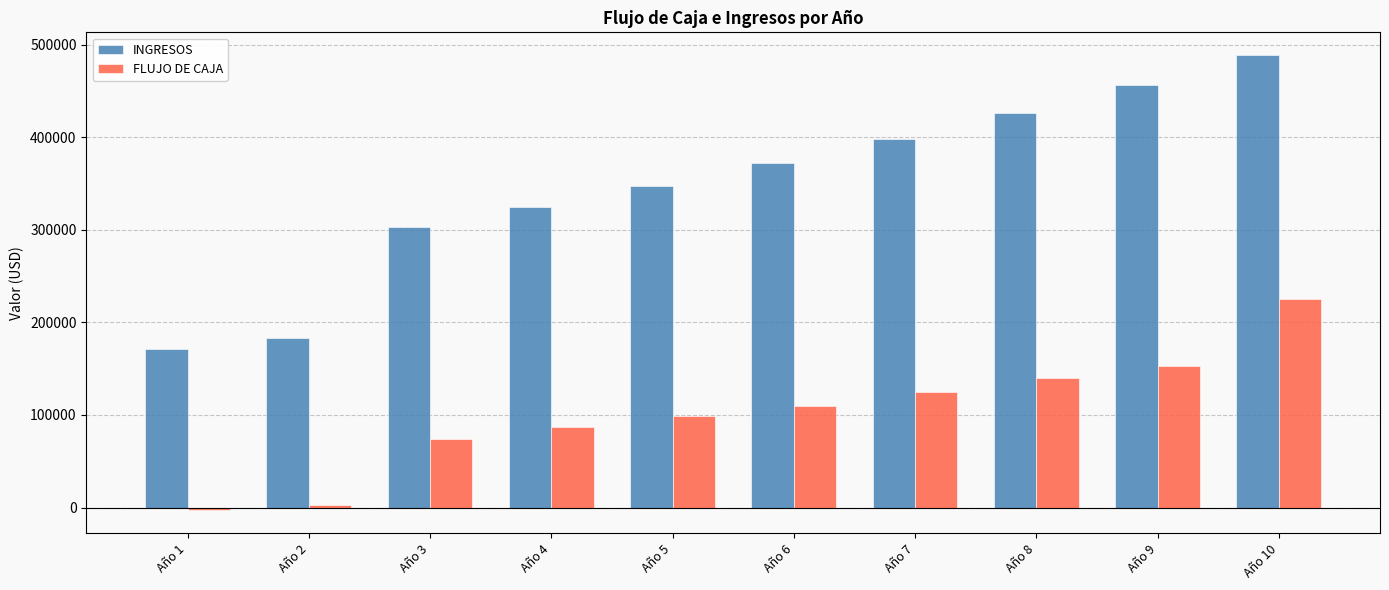

What is the average value of the FLUJO DE CAJA series?

101357.5